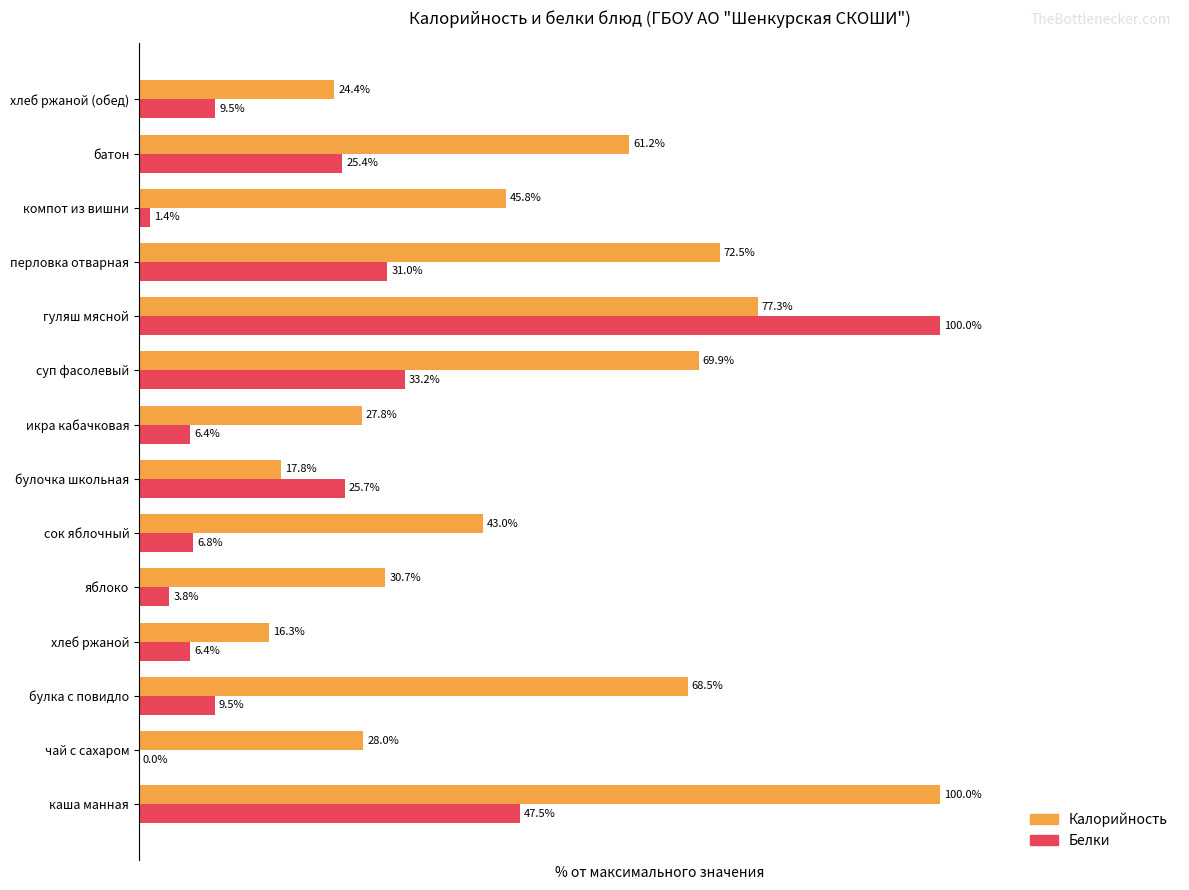

Which series has the largest total across all categories?

Калорийность